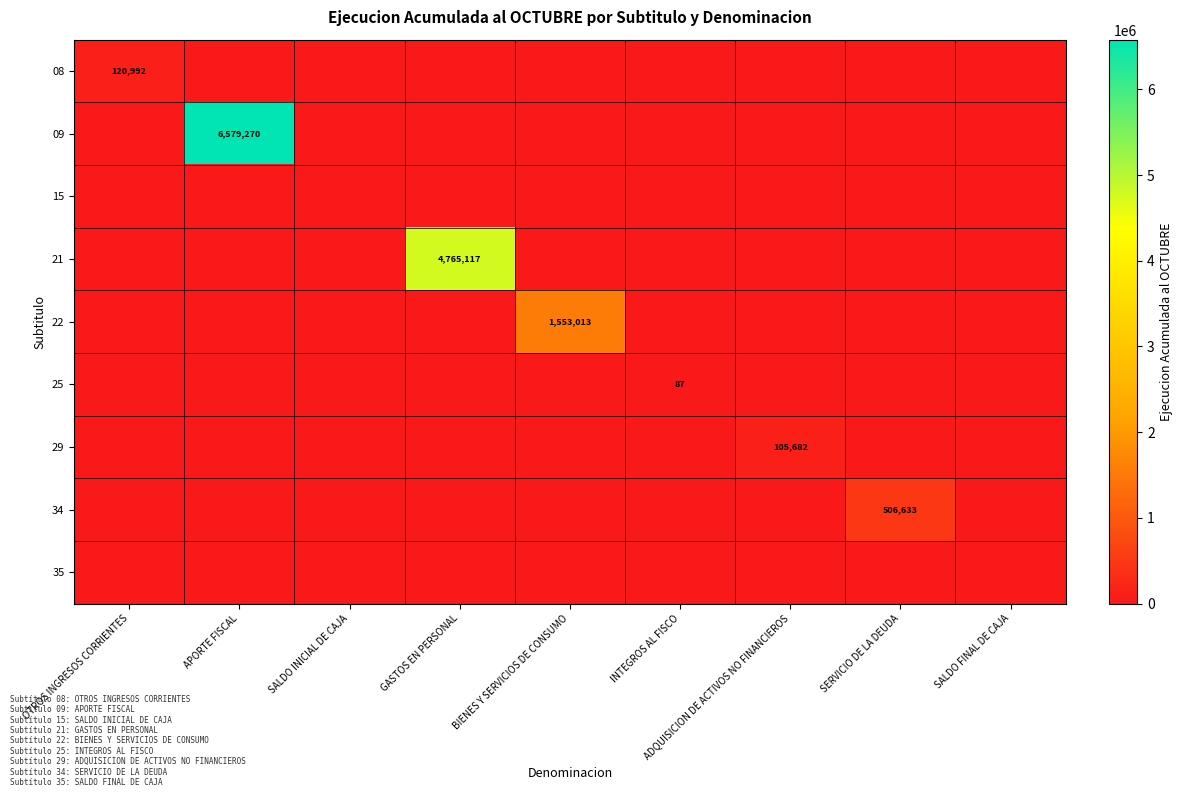

What is the sum of the 25 values at INTEGROS AL FISCO and OTROS INGRESOS CORRIENTES?

87